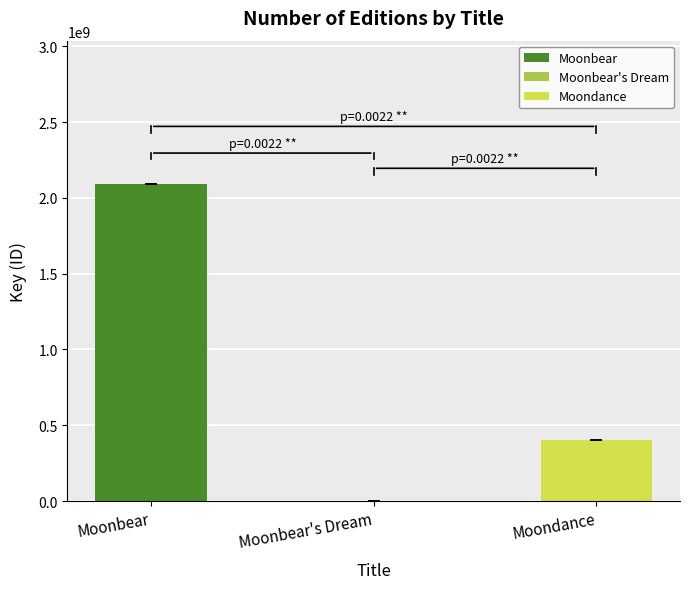

What is the label of the 2nd bar from the right?

Moonbear's Dream